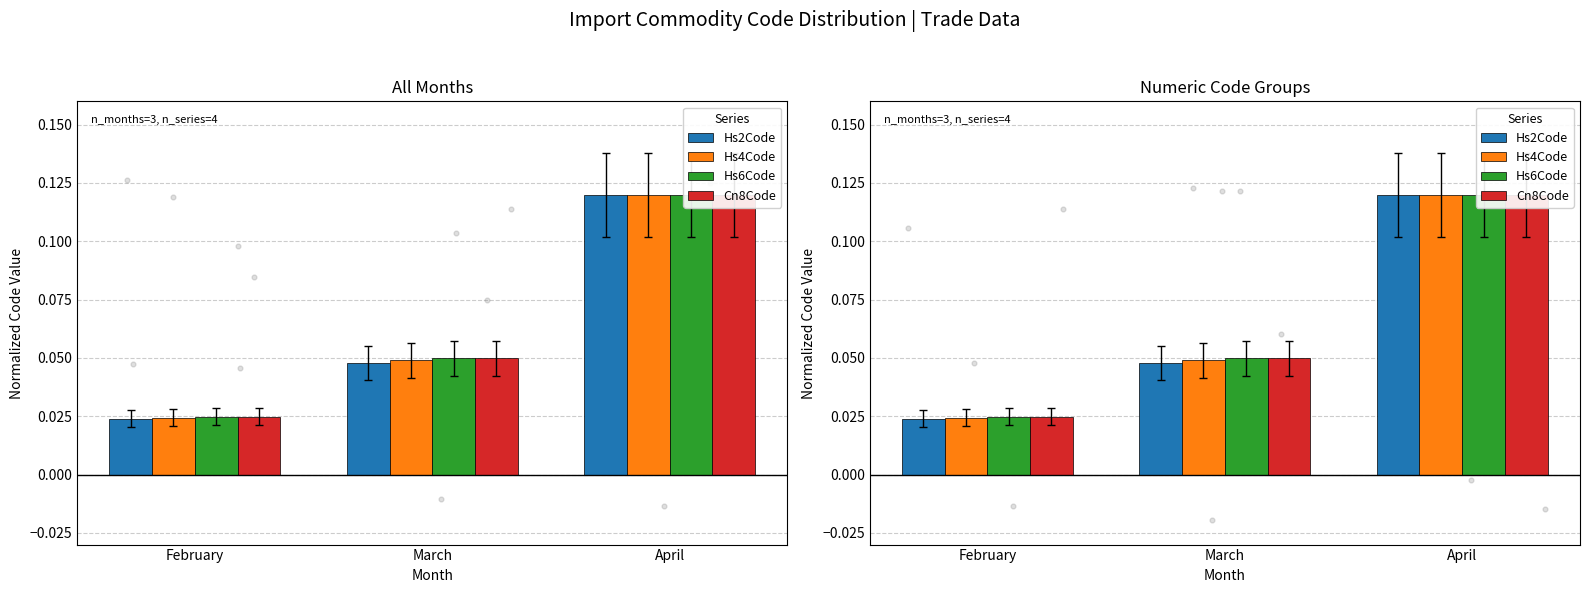

At how many categories does at least one series exceed 0?

3